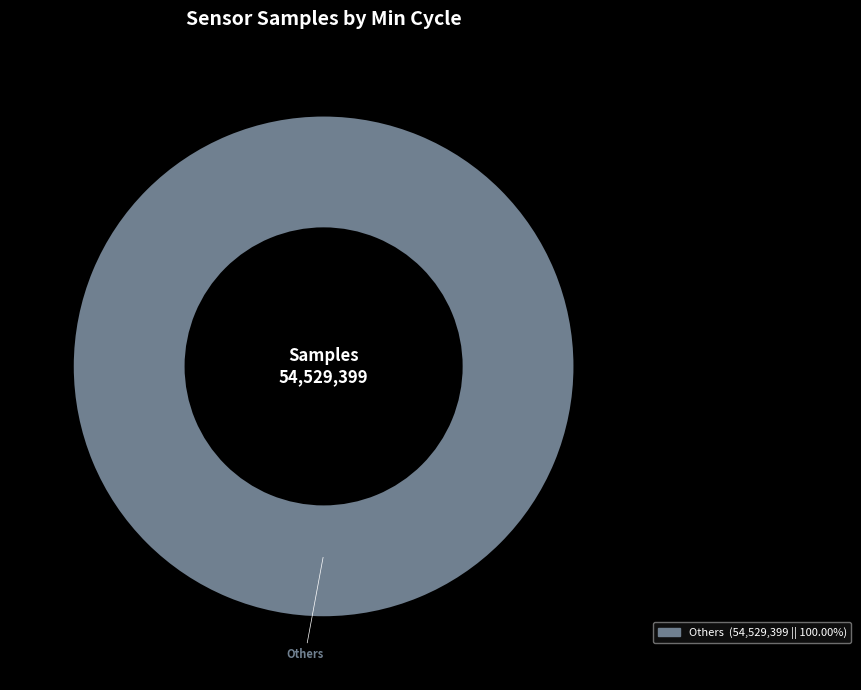

Is there any slice that represents more than half of the pie?

Yes